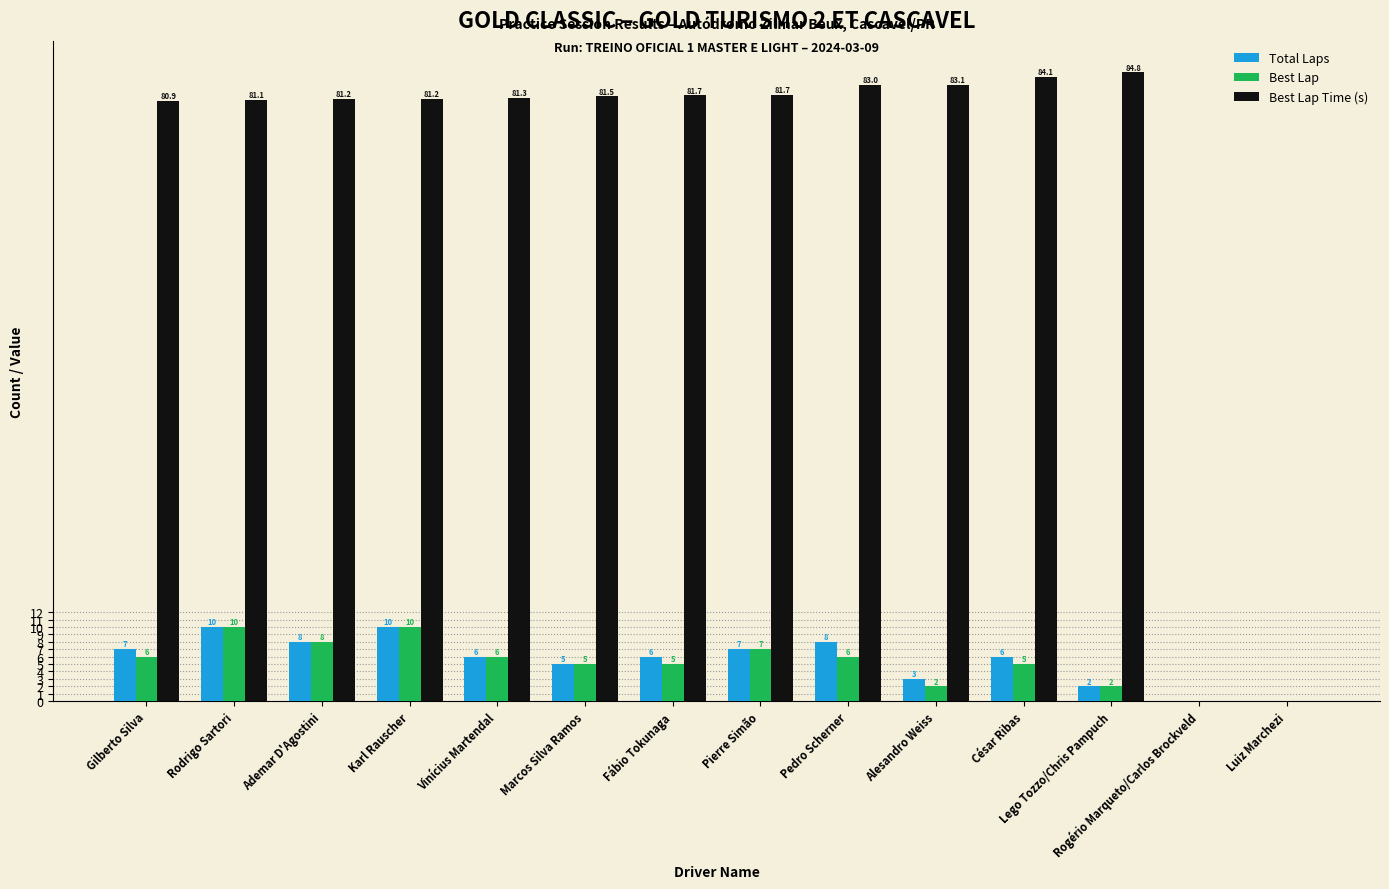

The value of Best Lap Time (s) at César Ribas is 84.1. True or false?

True